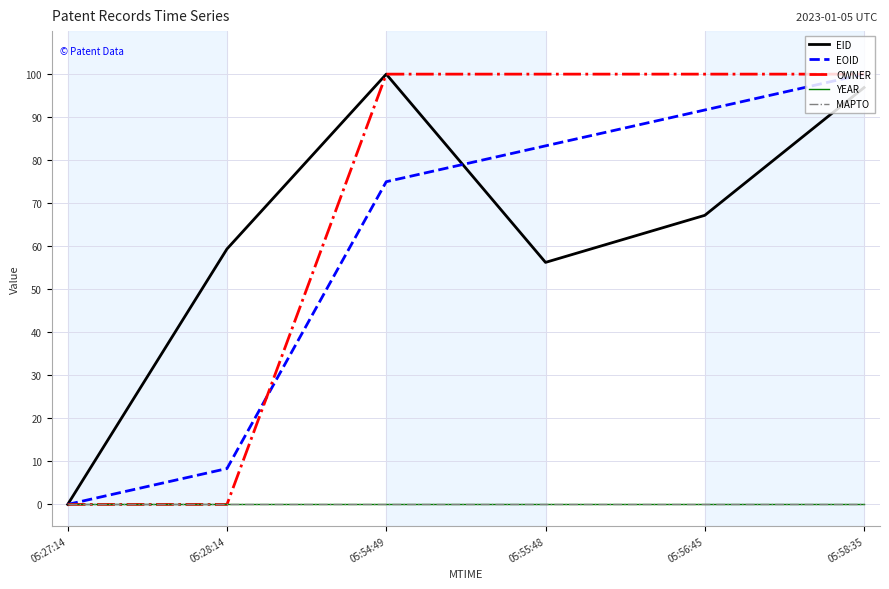

Which series has the largest total across all categories?

OWNER